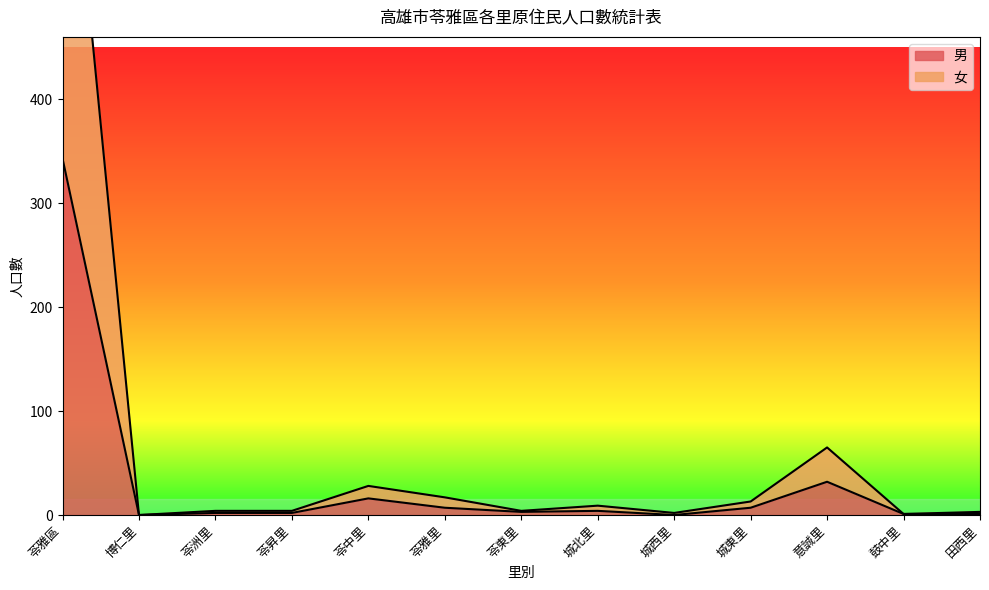

What is the value of the 女 point at the 9th from the left?

2